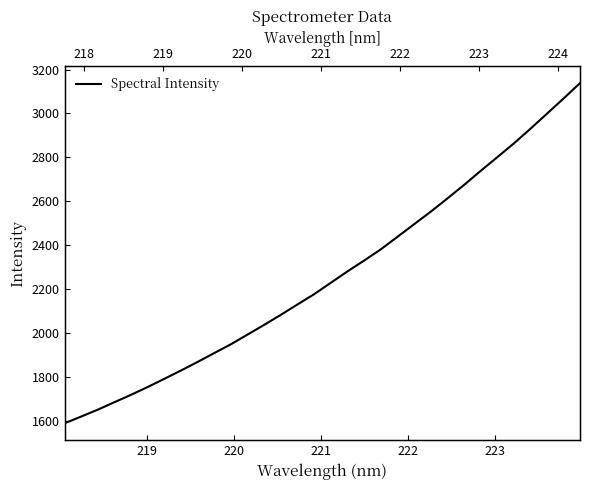

What position from the right is 220?

30